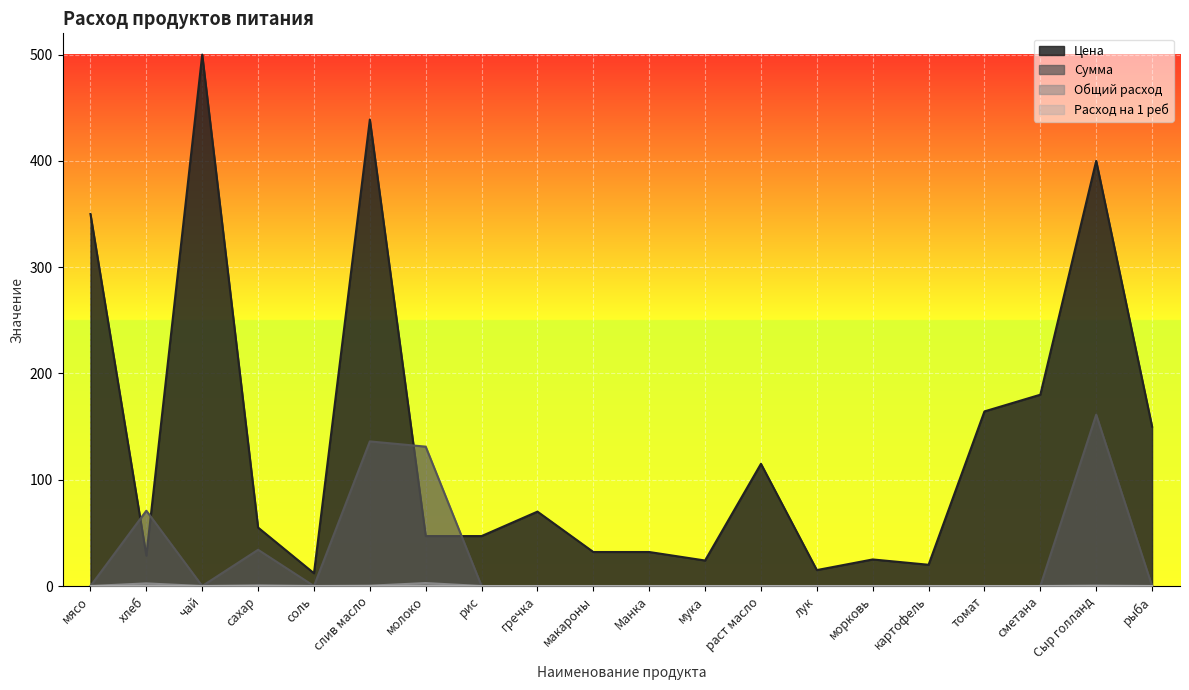

What is the label of the 6th point from the right?

морковь